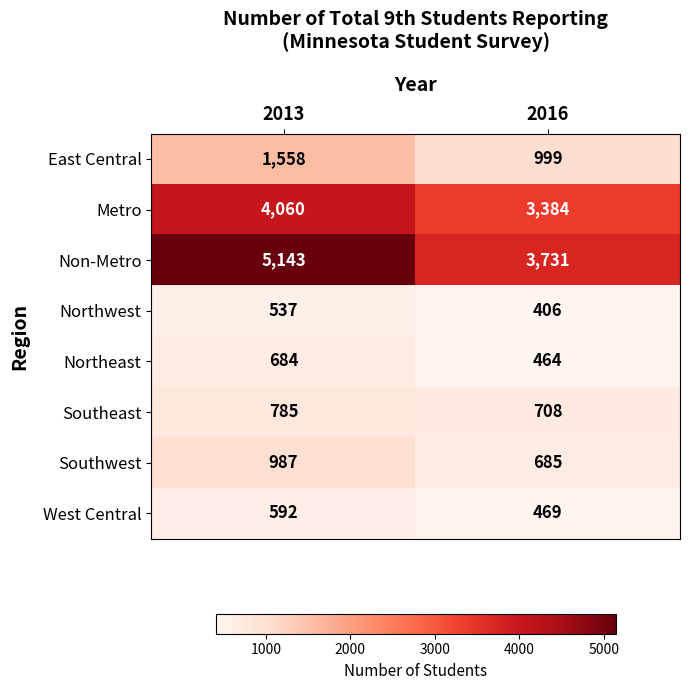

The Northeast series shows 464 at 2016. True or false?

True